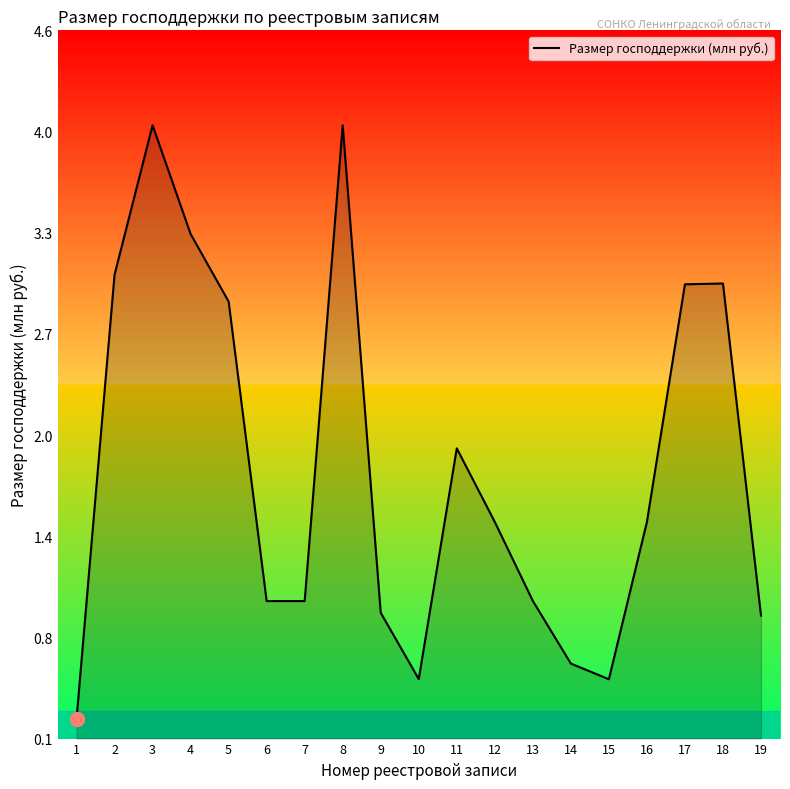

Which has a higher value, 15 or 17?

17